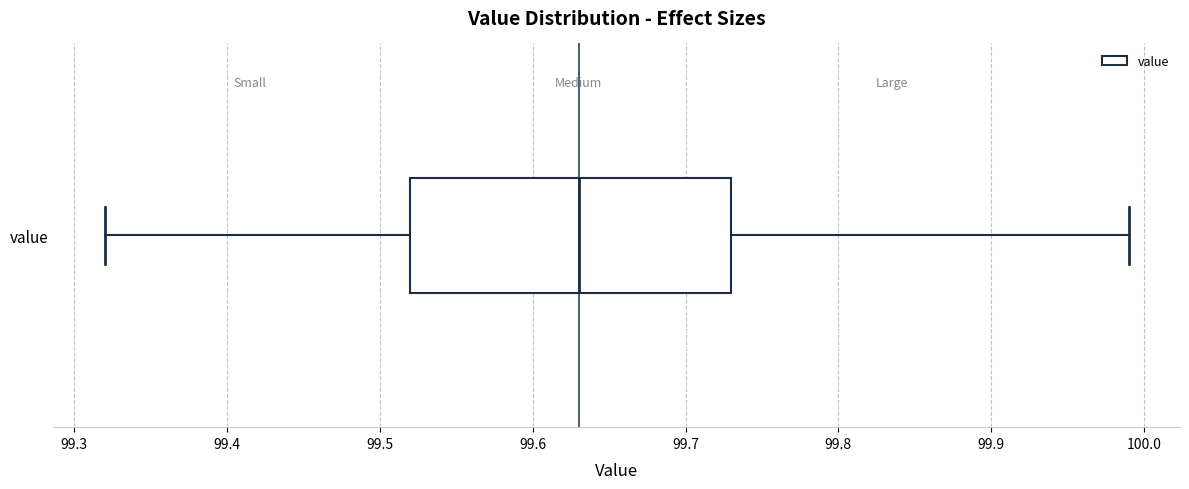

Transcribe this box plot: give where the median line is, the range the box spans, and where the two whiskers end, as read against the x-axis. The values are not printed on the chart, so give them approximately, as read against the axis.

median 99.63, box 99.52 to 99.73, whiskers 99.32 to 99.99